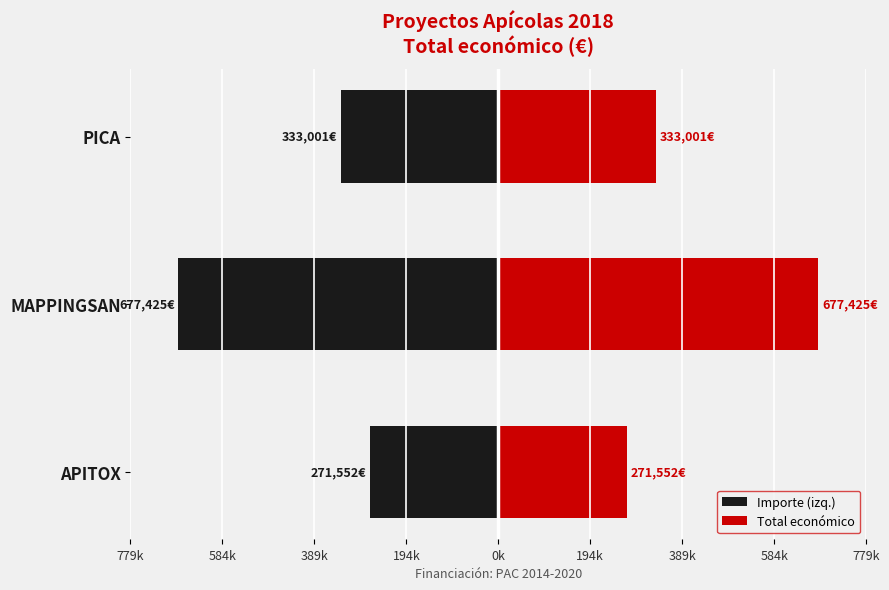

Which has a higher value, MAPPINGSAN or PICA?

PICA